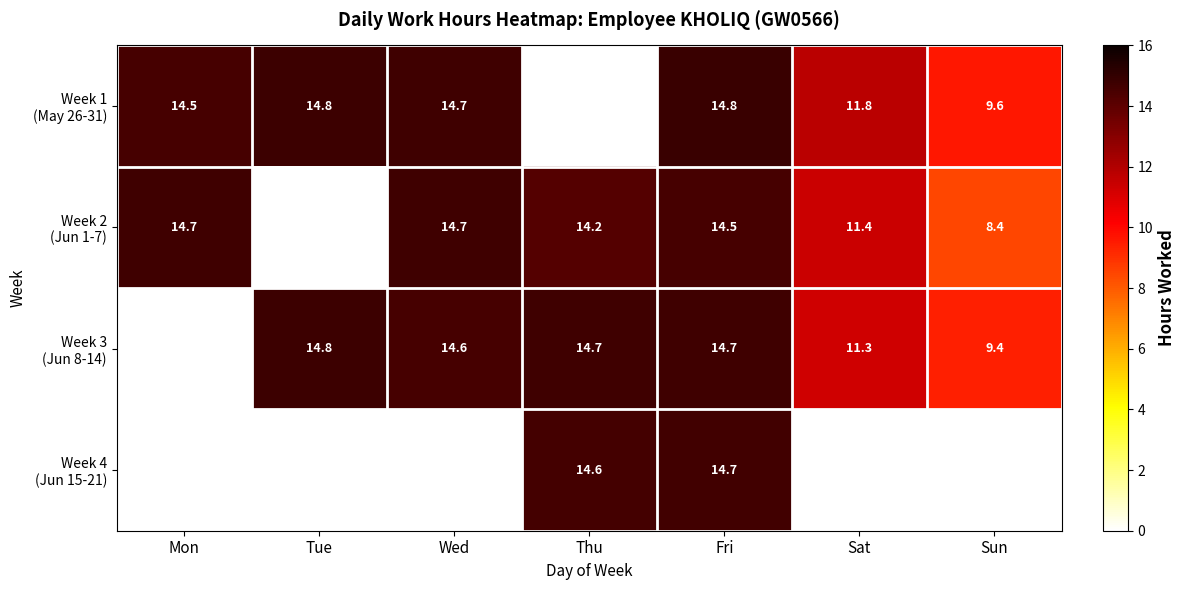

What is the average value of the Week 1 (May 26-31) series?

11.5